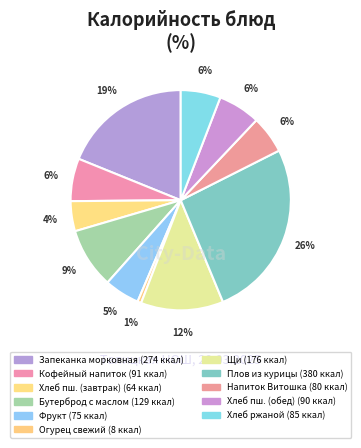

How many slices are in this pie chart?

11